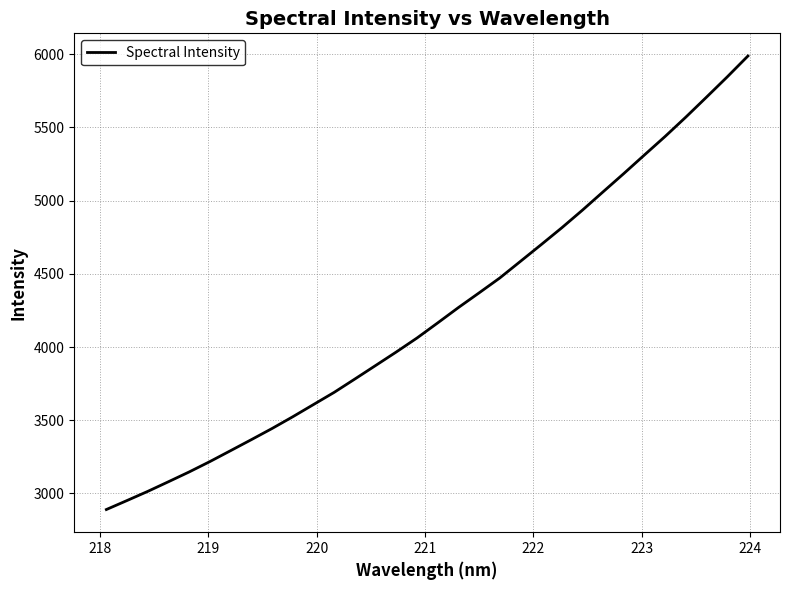

What is the difference between the maximum and minimum values?

3098.9